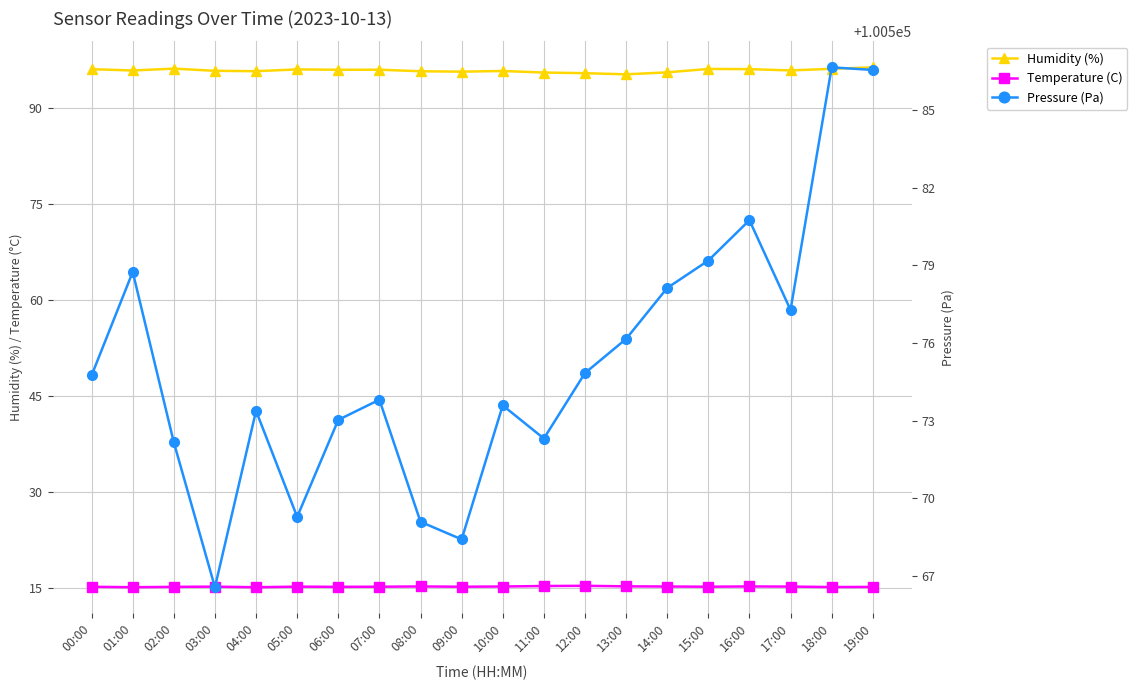

How many interior local valleys does the Humidity (%) series have?

6